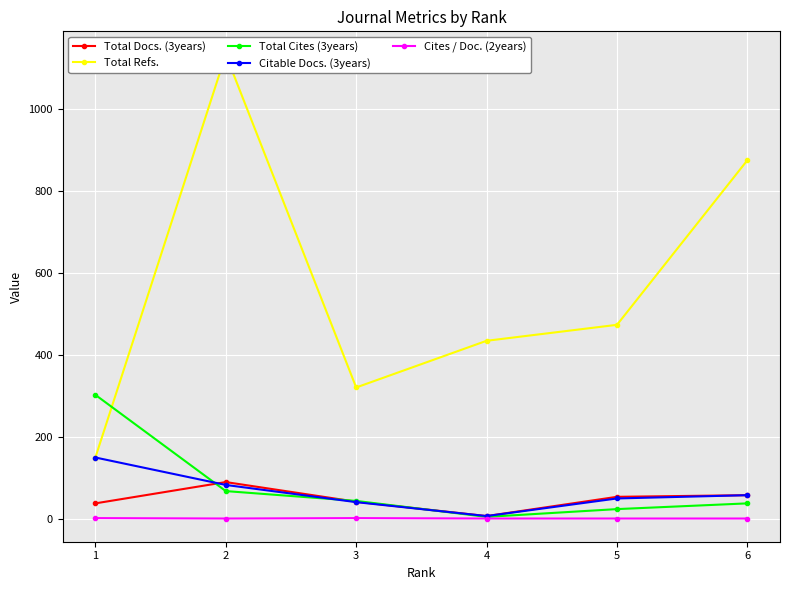

Which category has the highest value in the Cites / Doc. (2years) series?

1